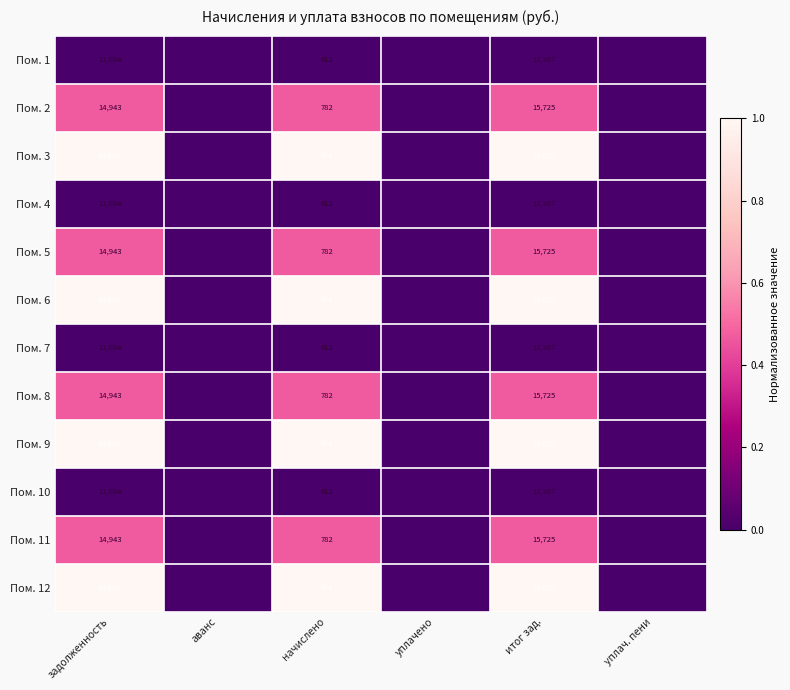

The Пом. 7 series shows 612 at начислено. True or false?

True